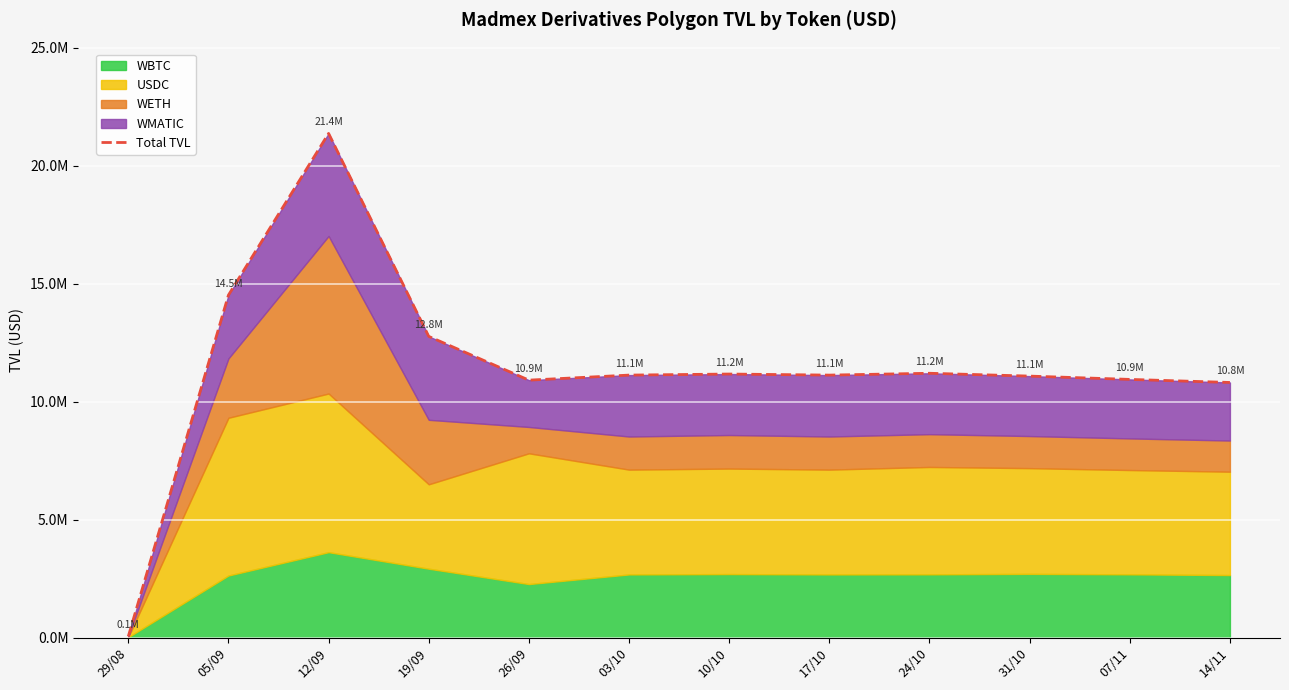

At which category does the data reach its first local valley?

26/09